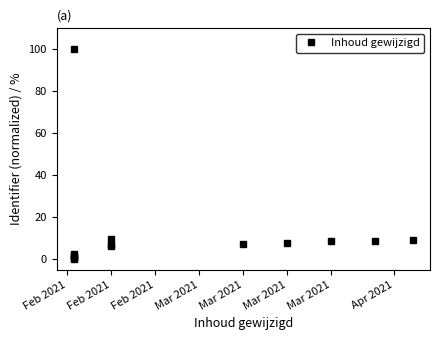

True or false: the data shows 2.8 at 10.

False